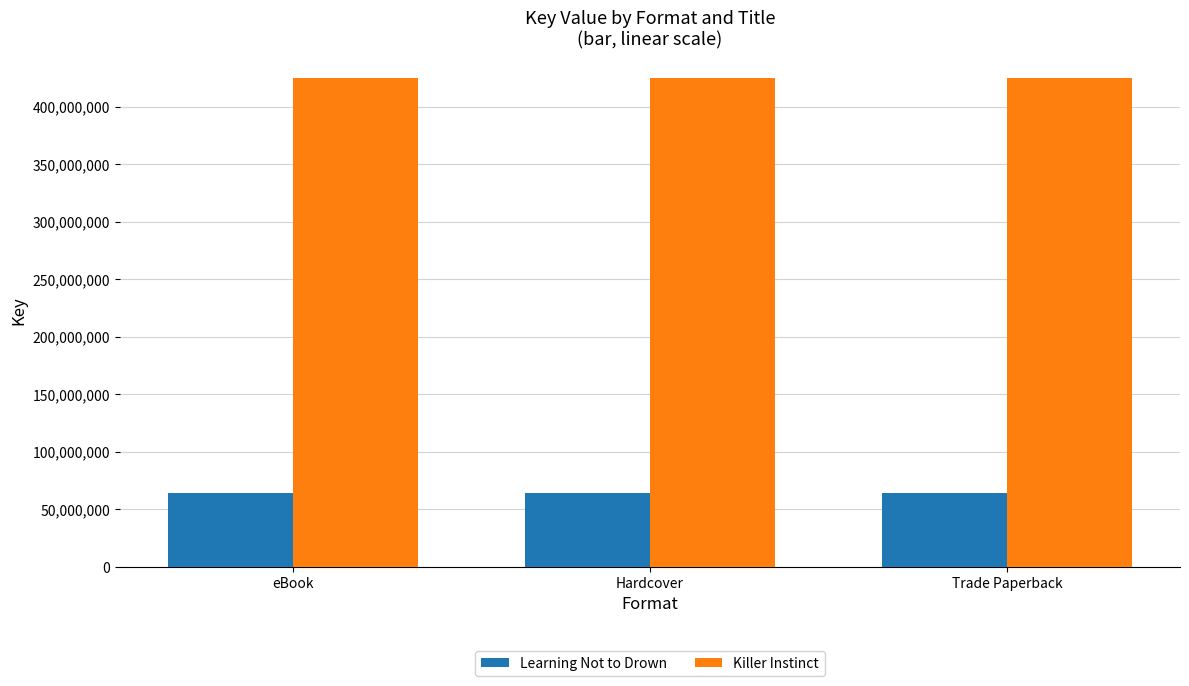

Reading right to left, transcribe all the data shown in this chart.

Learning Not to Drown: 64324837	64324837	64324837
Killer Instinct: 425428700	425428700	425428700